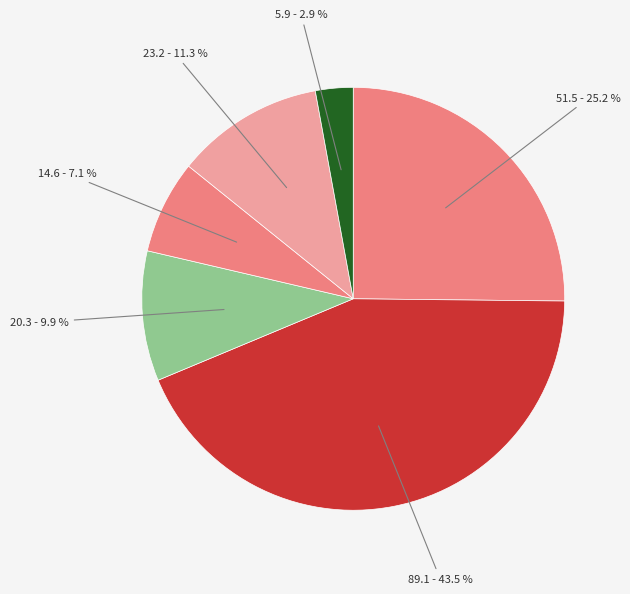

What percentage is NOT represented by Суп картофельный с рыбными консервами?

88.5%